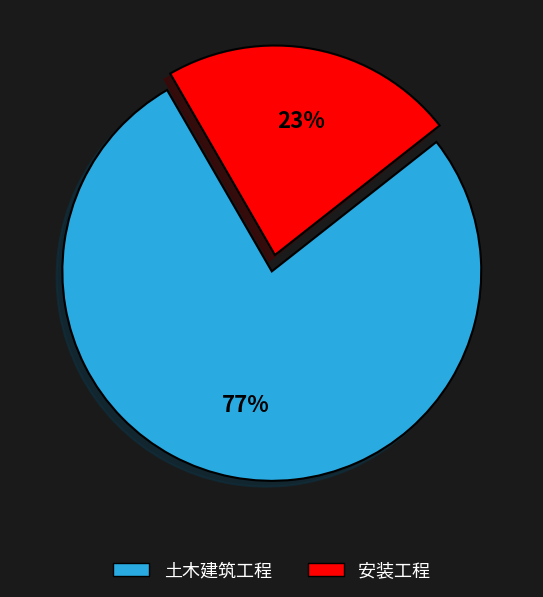

To the nearest percent, what percentage of the pie is 土木建筑工程?

77%